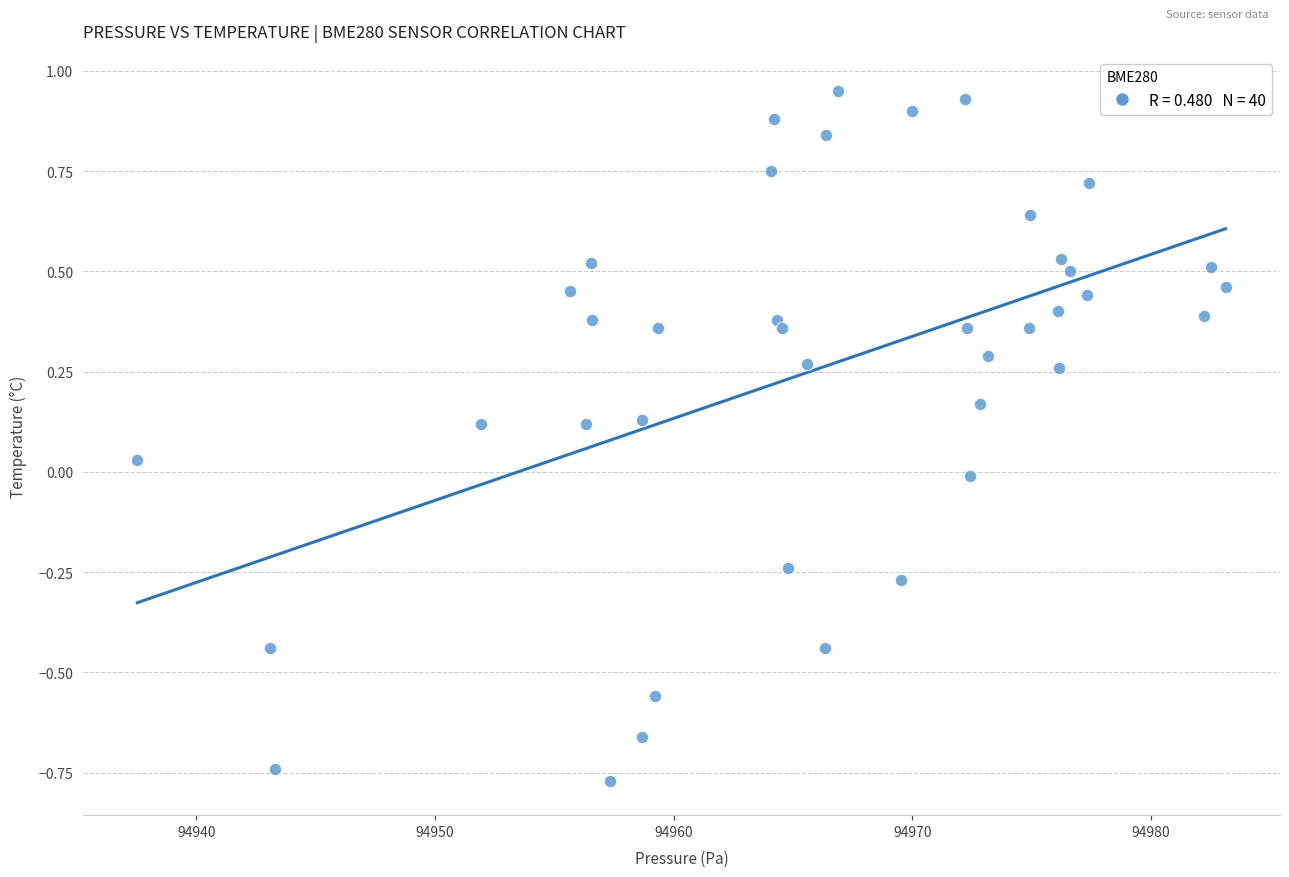

What is the range of X values (max minus min)?

45.6